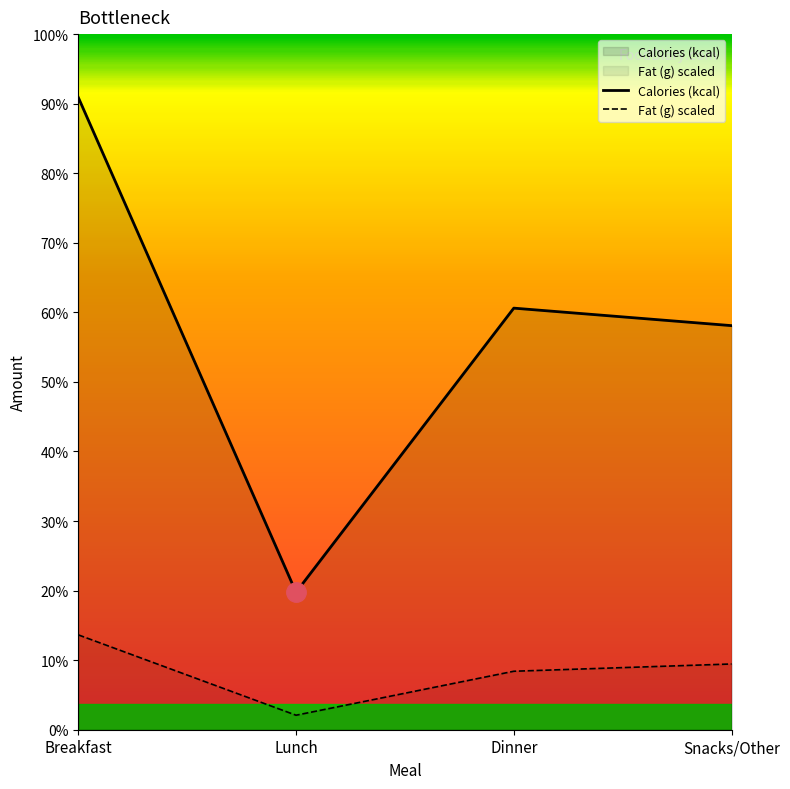

How many lines are shown in the chart?

2